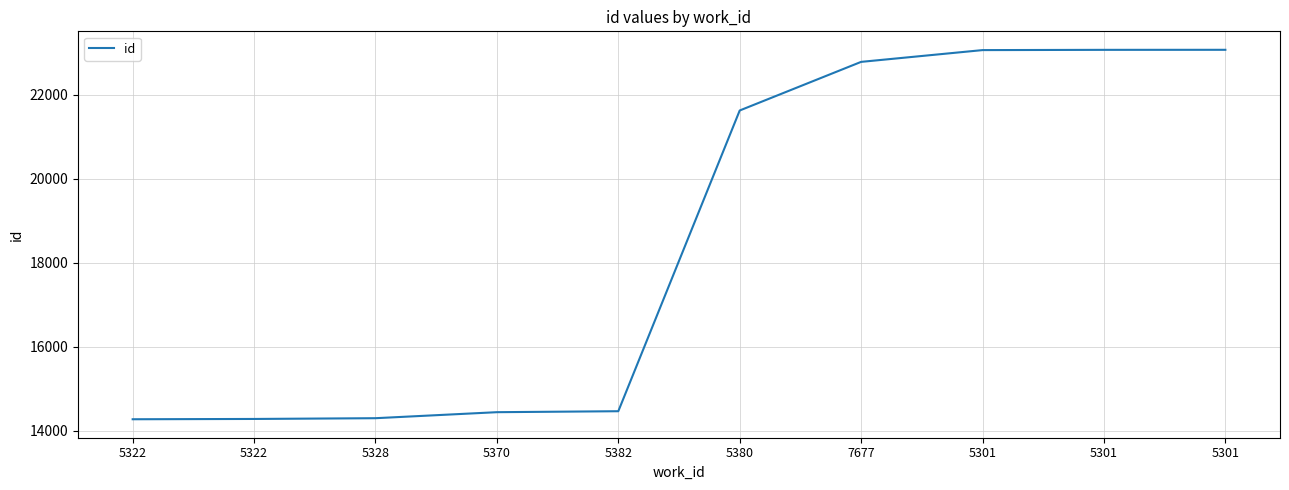

The chart shows a value of 9297 at 5322. True or false?

False